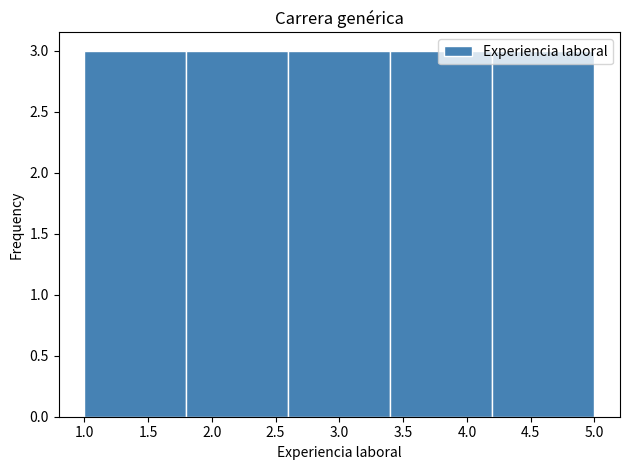

Reading left to right, transcribe this chart: for each bar, give the range it covers on the x-axis and its height. The values are not printed on the chart, so give them approximately, as read against the axis.

1.0 to 1.8: 3
1.8 to 2.6: 3
2.6 to 3.4: 3
3.4 to 4.2: 3
4.2 to 5.0: 3